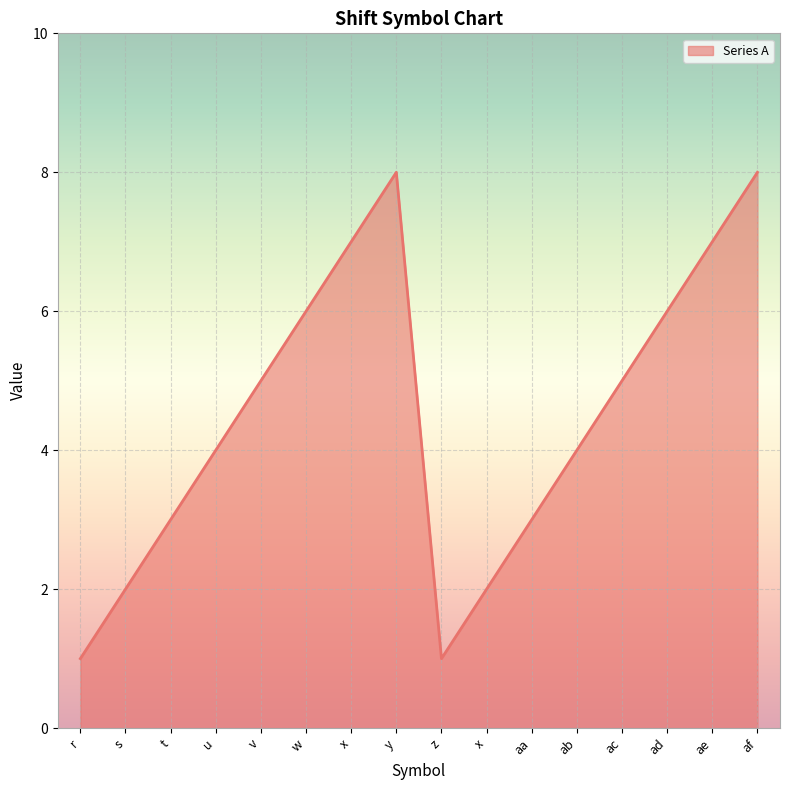

What is the sum of the values at af and x?

10